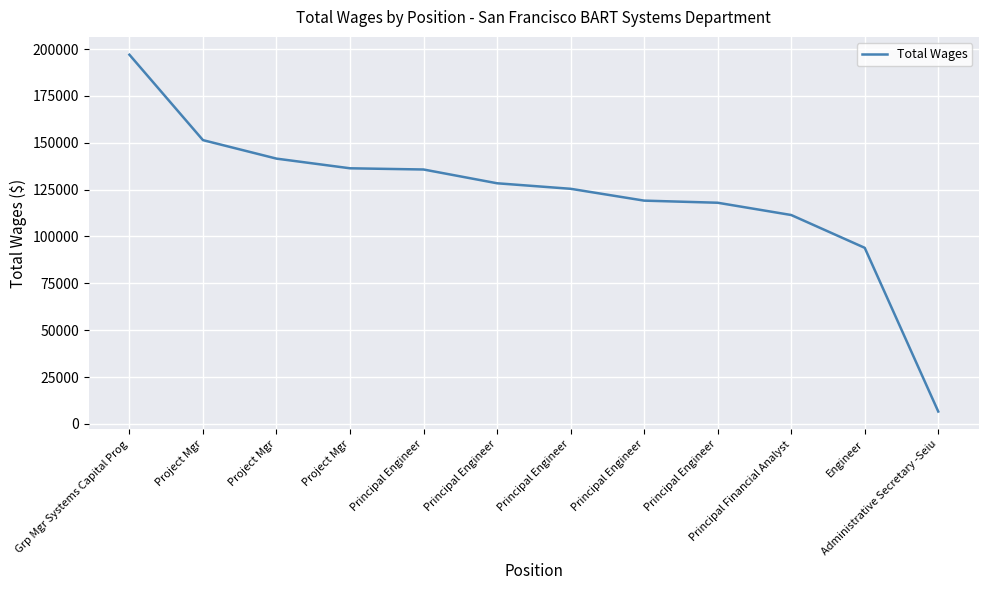

How many lines are shown in the chart?

1